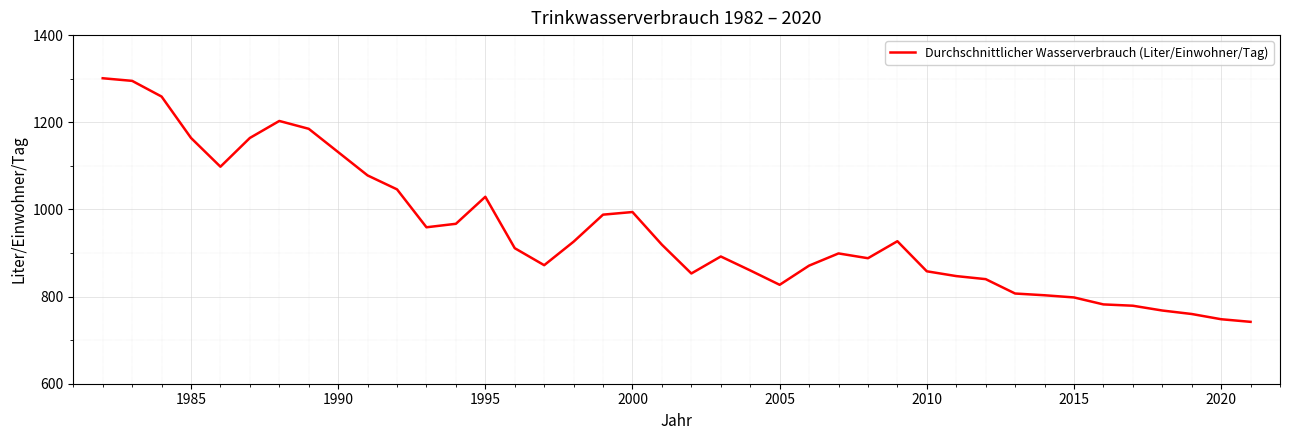

What is the difference between the maximum and minimum values?

559